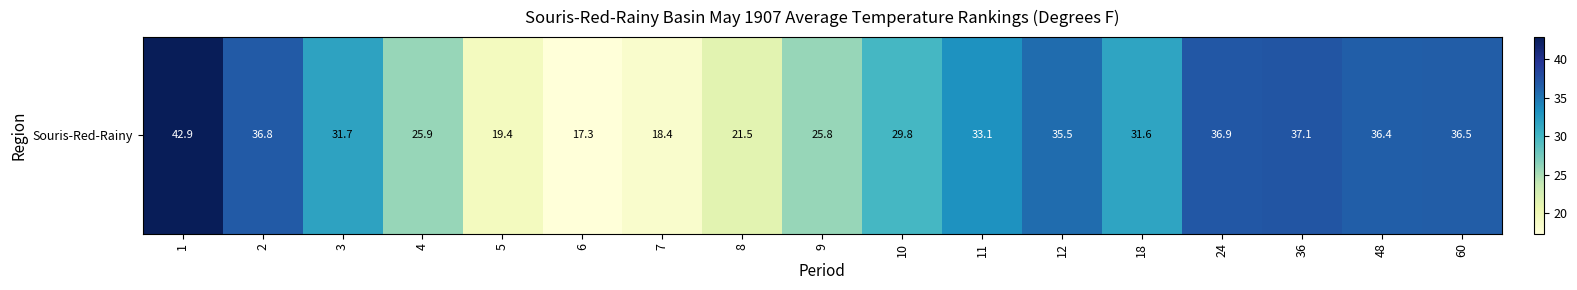

How many values are below 31?

7